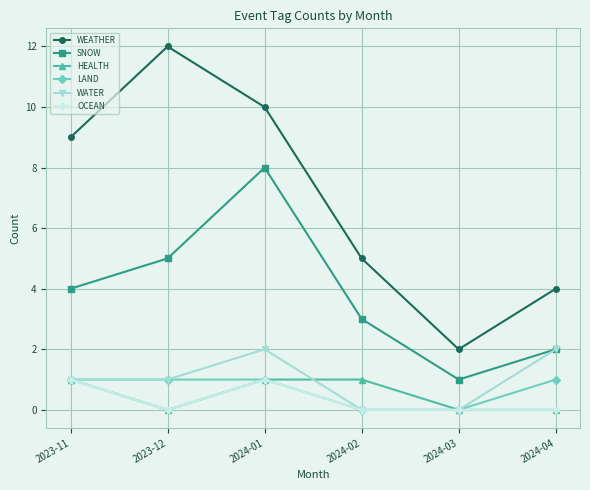

What is the average value of the WEATHER series?

7